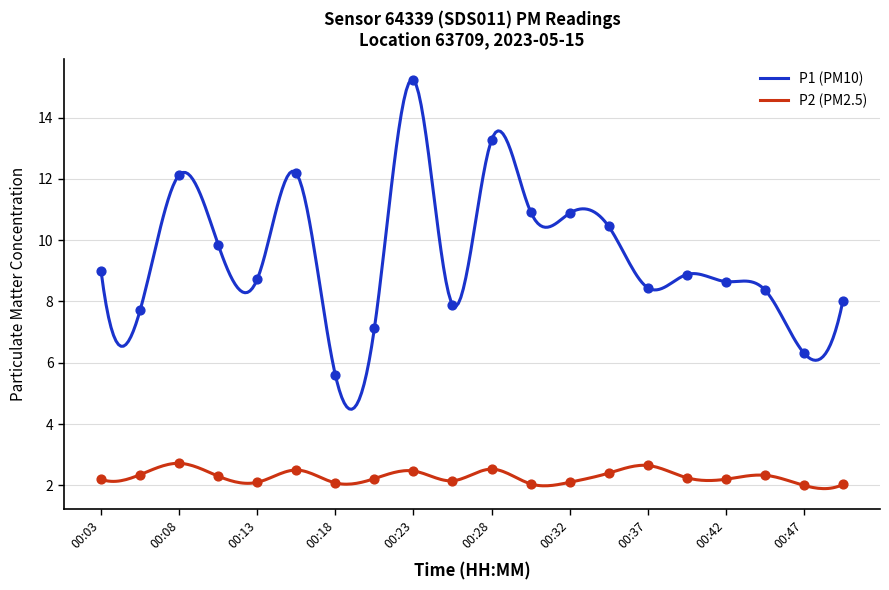

Which series reaches the maximum Y coordinate?

P1